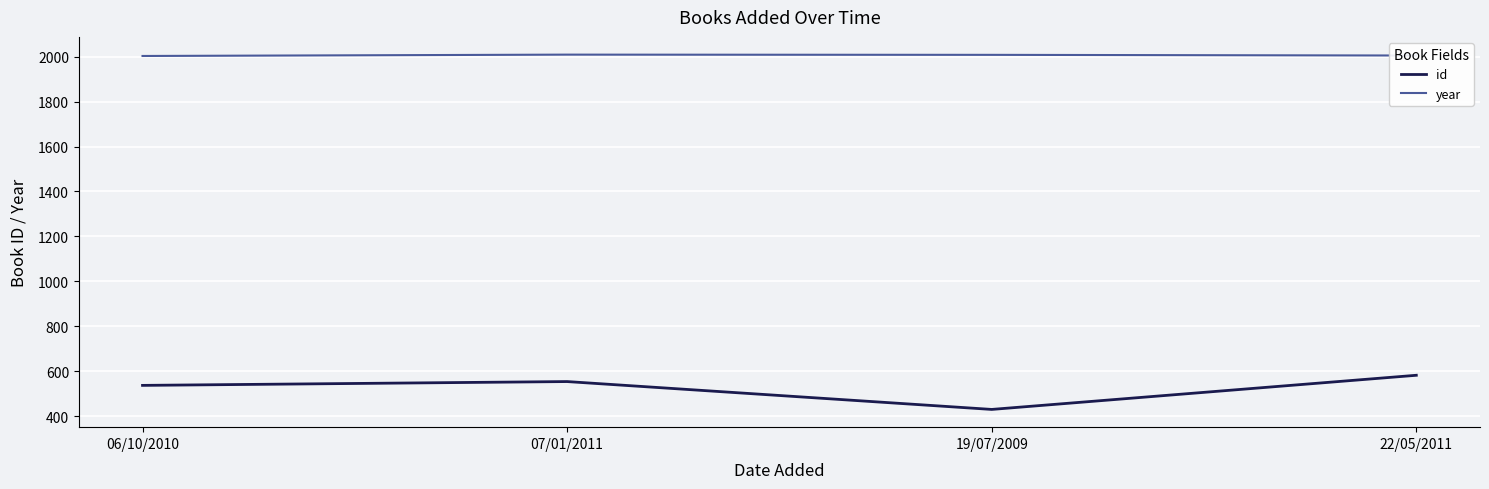

The year series shows 840 at 06/10/2010. True or false?

False